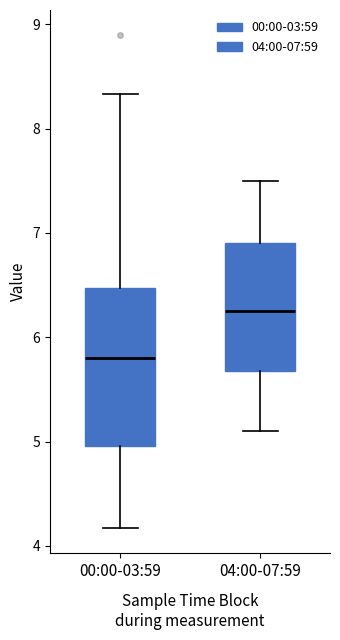

Reading left to right, transcribe this box plot: for each box, give where its median line is, the range the box spans, and where its two whiskers end, as read against the y-axis. The values are not printed on the chart, so give them approximately, as read against the axis.

00:00-03:59: median 5.8, box 5.0 to 6.5, whiskers 4.2 to 8.3
04:00-07:59: median 6.3, box 5.7 to 6.9, whiskers 5.1 to 7.5